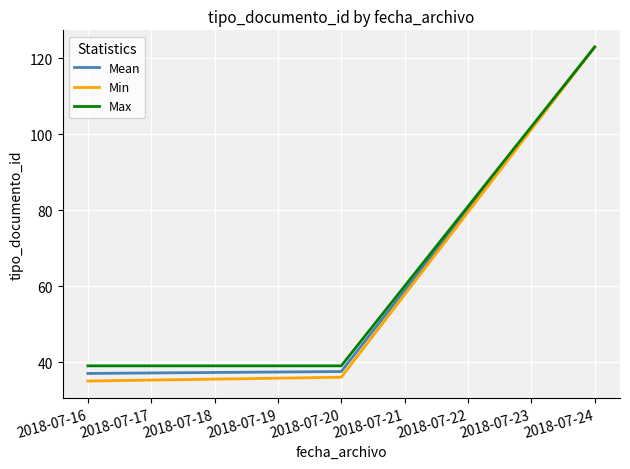

Reading left to right, what are all the values shown in this chart?

Mean: 37.0	37.5	123.0
Min: 35.0	36.0	123.0
Max: 39.0	39.0	123.0